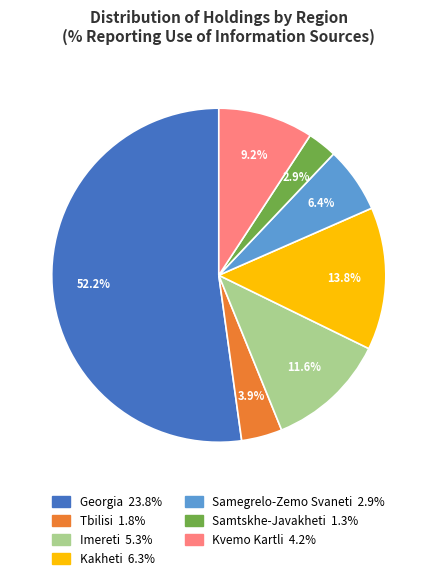

Does any single category account for the majority?

Yes